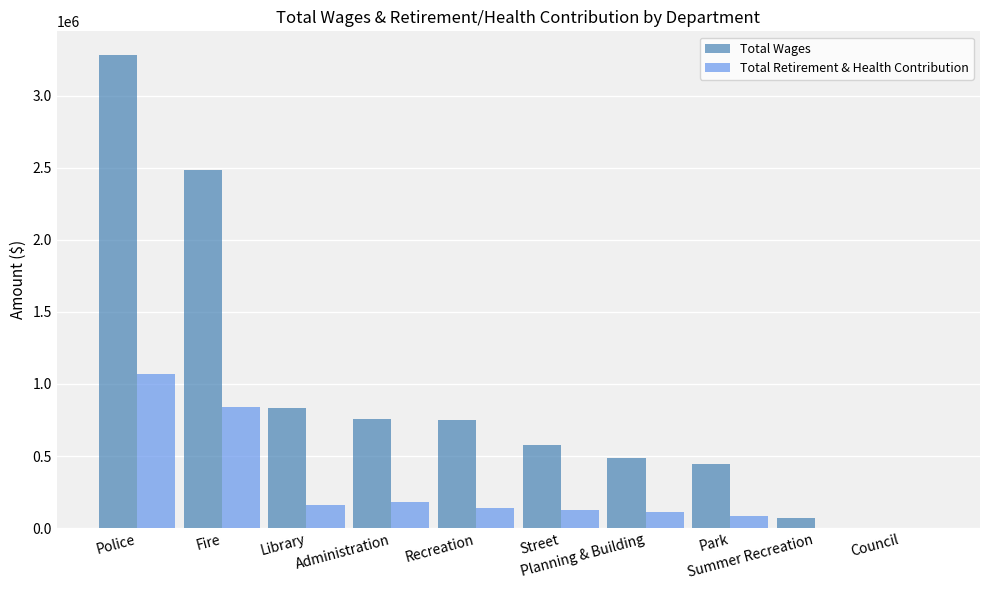

What is the sum of the Total Retirement & Health Contribution values at Fire and Planning & Building?

949284